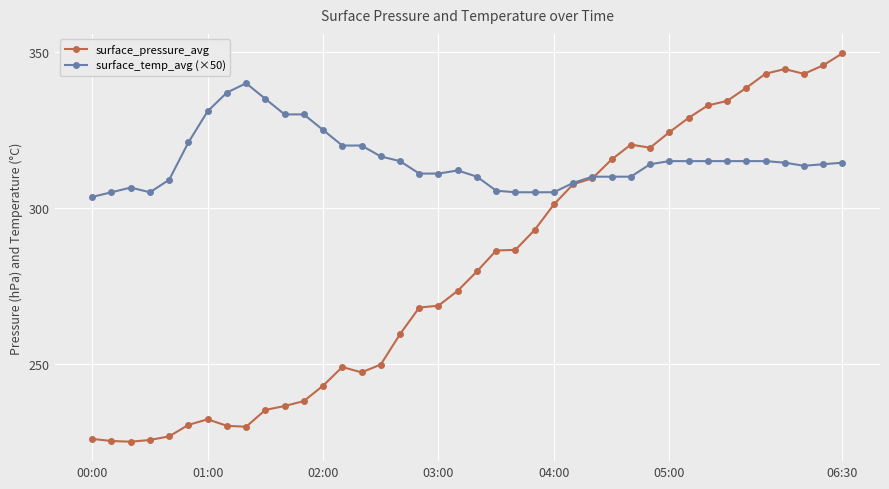

What is the smallest value displayed?

224.9